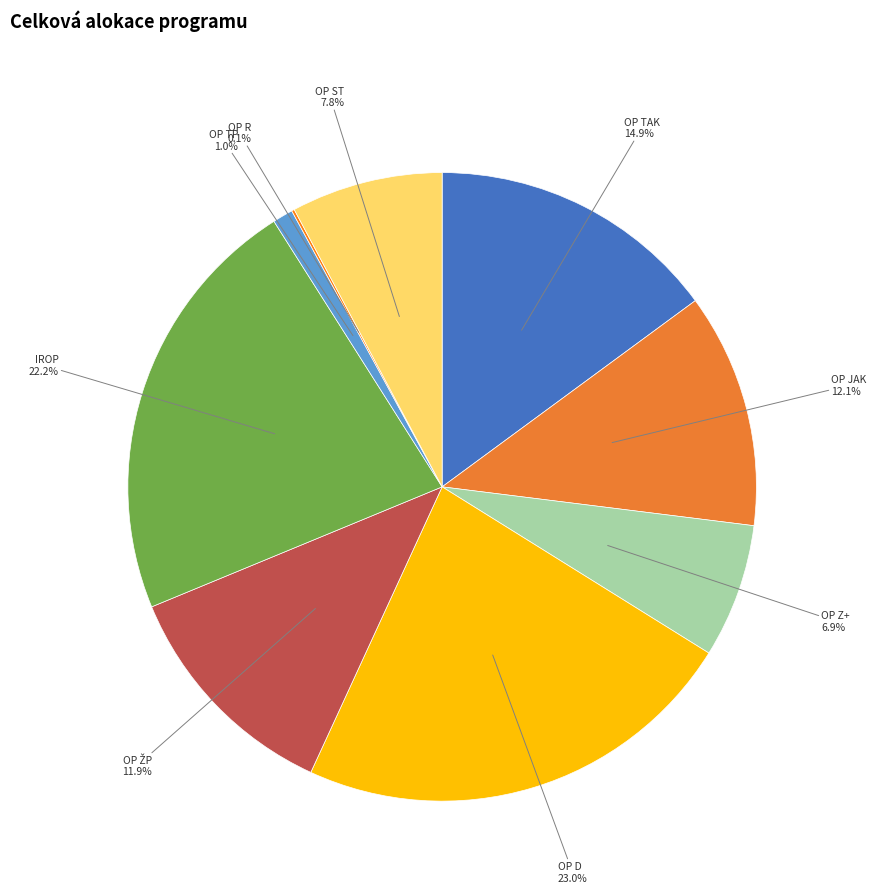

To the nearest percent, what percentage of the pie is OP D?

23%